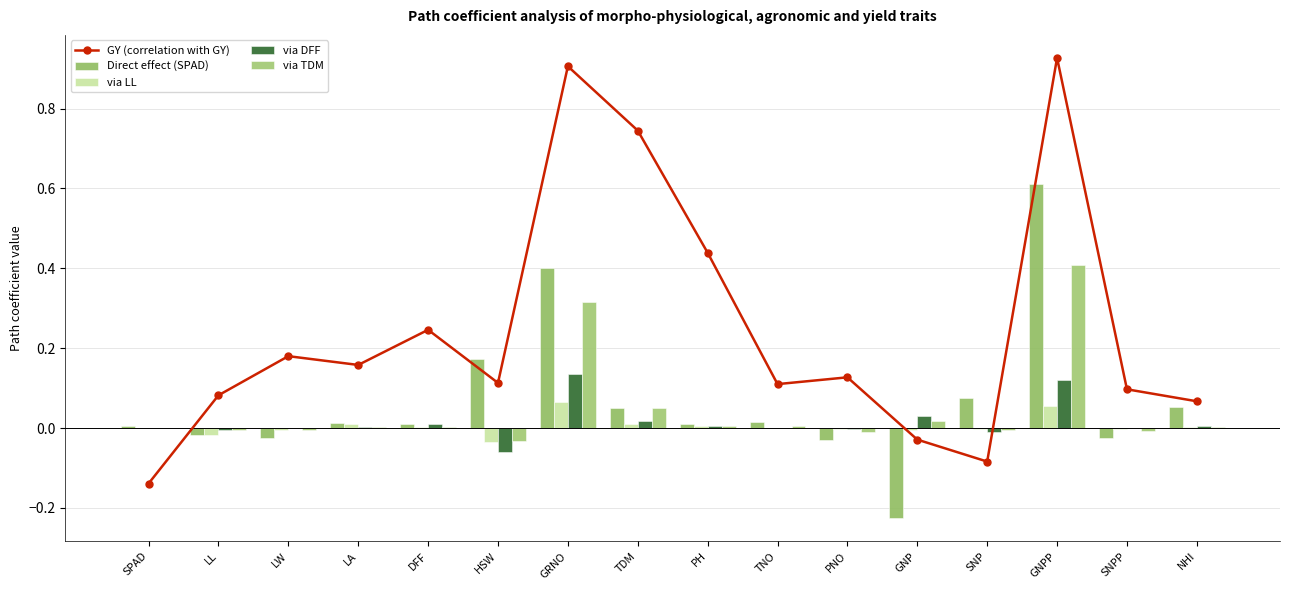

Reading left to right, transcribe all the data shown in this chart.

GY (correlation with GY): SPAD=-0.1	LL=0.1	LW=0.2	LA=0.2	DFF=0.2	HSW=0.1	GRNO=0.9	TDM=0.7	PH=0.4	TNO=0.1	PNO=0.1	GNP=-0.0	SNP=-0.1	GNPP=0.9	SNPP=0.1	NHI=0.1
Direct effect (SPAD): SPAD=0.0	LL=-0.0	LW=-0.0	LA=0.0	DFF=0.0	HSW=0.2	GRNO=0.4	TDM=0.0	PH=0.0	TNO=0.0	PNO=-0.0	GNP=-0.2	SNP=0.1	GNPP=0.6	SNPP=-0.0	NHI=0.1
via LL: SPAD=-0.0	LL=-0.0	LW=-0.0	LA=0.0	DFF=0.0	HSW=-0.0	GRNO=0.1	TDM=0.0	PH=0.0	TNO=0.0	PNO=-0.0	GNP=-0.0	SNP=-0.0	GNPP=0.1	SNPP=-0.0	NHI=0.0
via DFF: SPAD=-0.0	LL=-0.0	LW=0.0	LA=0.0	DFF=0.0	HSW=-0.1	GRNO=0.1	TDM=0.0	PH=0.0	TNO=0.0	PNO=-0.0	GNP=0.0	SNP=-0.0	GNPP=0.1	SNPP=0.0	NHI=0.0
via TDM: SPAD=-0.0	LL=-0.0	LW=-0.0	LA=0.0	DFF=0.0	HSW=-0.0	GRNO=0.3	TDM=0.0	PH=0.0	TNO=0.0	PNO=-0.0	GNP=0.0	SNP=-0.0	GNPP=0.4	SNPP=-0.0	NHI=0.0